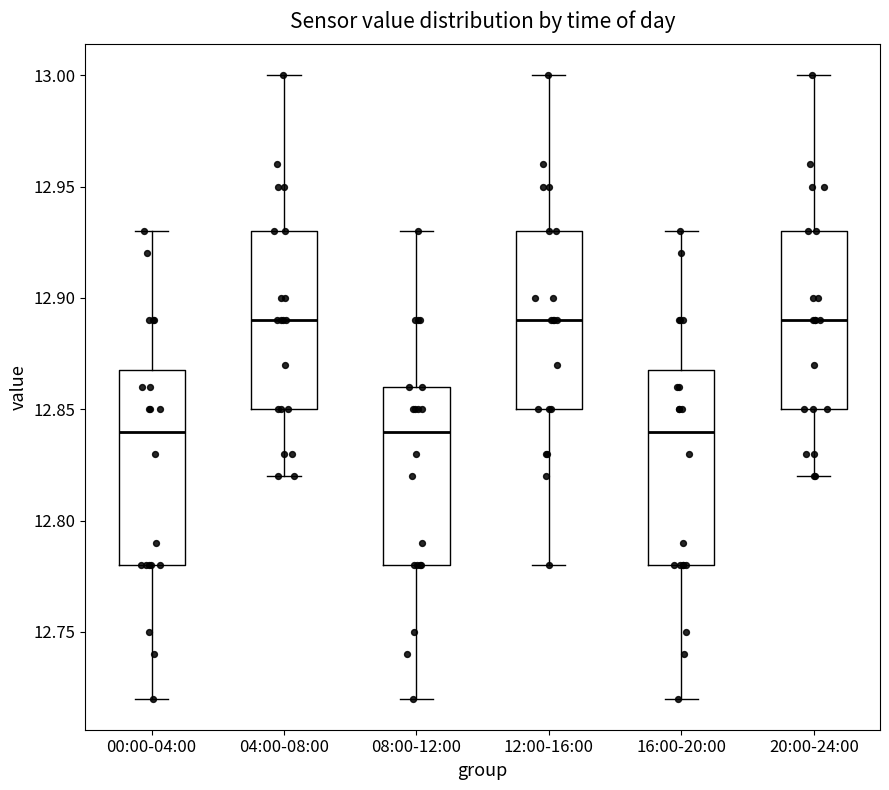

Reading left to right, transcribe this box plot: for each box, give where its median line is, the range the box spans, and where its two whiskers end, as read against the y-axis. The values are not printed on the chart, so give them approximately, as read against the axis.

00:00-04:00: median 12.84, box 12.78 to 12.87, whiskers 12.72 to 12.93
04:00-08:00: median 12.89, box 12.85 to 12.93, whiskers 12.82 to 13.00
08:00-12:00: median 12.84, box 12.78 to 12.86, whiskers 12.72 to 12.93
12:00-16:00: median 12.89, box 12.85 to 12.93, whiskers 12.78 to 13.00
16:00-20:00: median 12.84, box 12.78 to 12.87, whiskers 12.72 to 12.93
20:00-24:00: median 12.89, box 12.85 to 12.93, whiskers 12.82 to 13.00